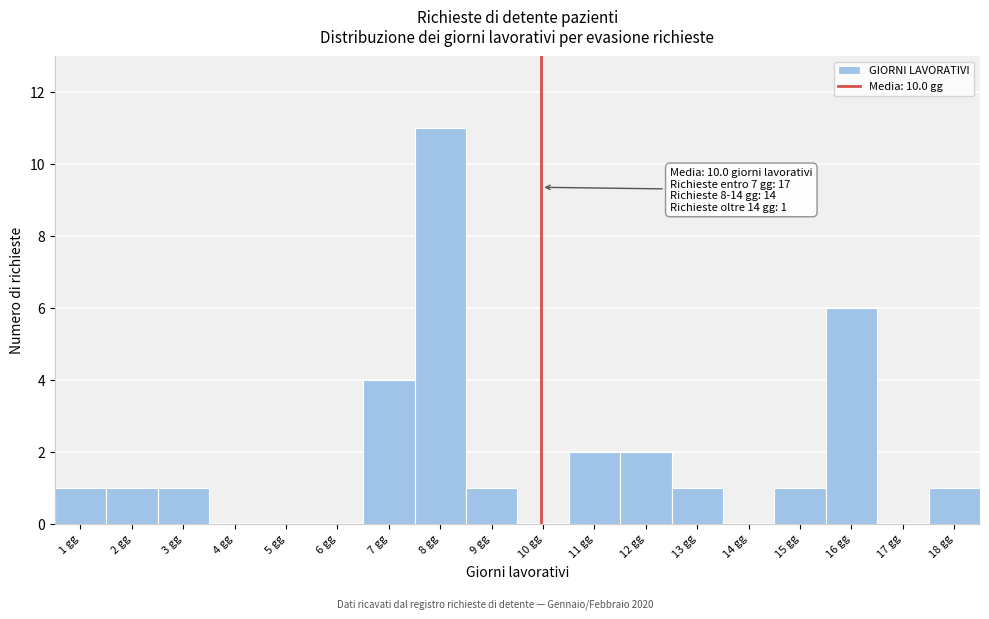

Over which range of the x-axis is the bar tallest?

7.5 to 8.5